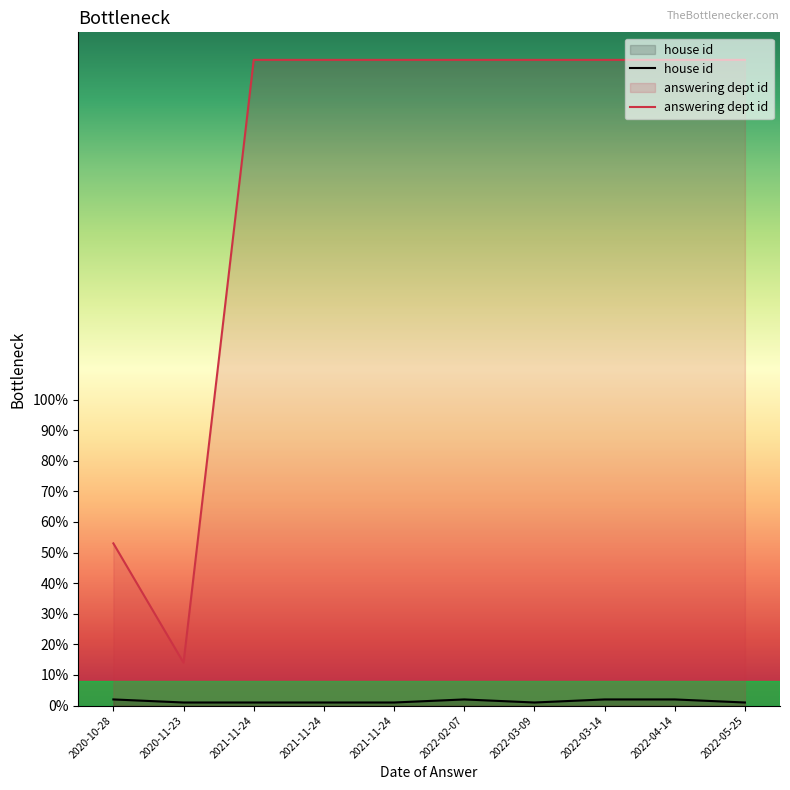

At which category does house id reach its first local peak?

2022-02-07